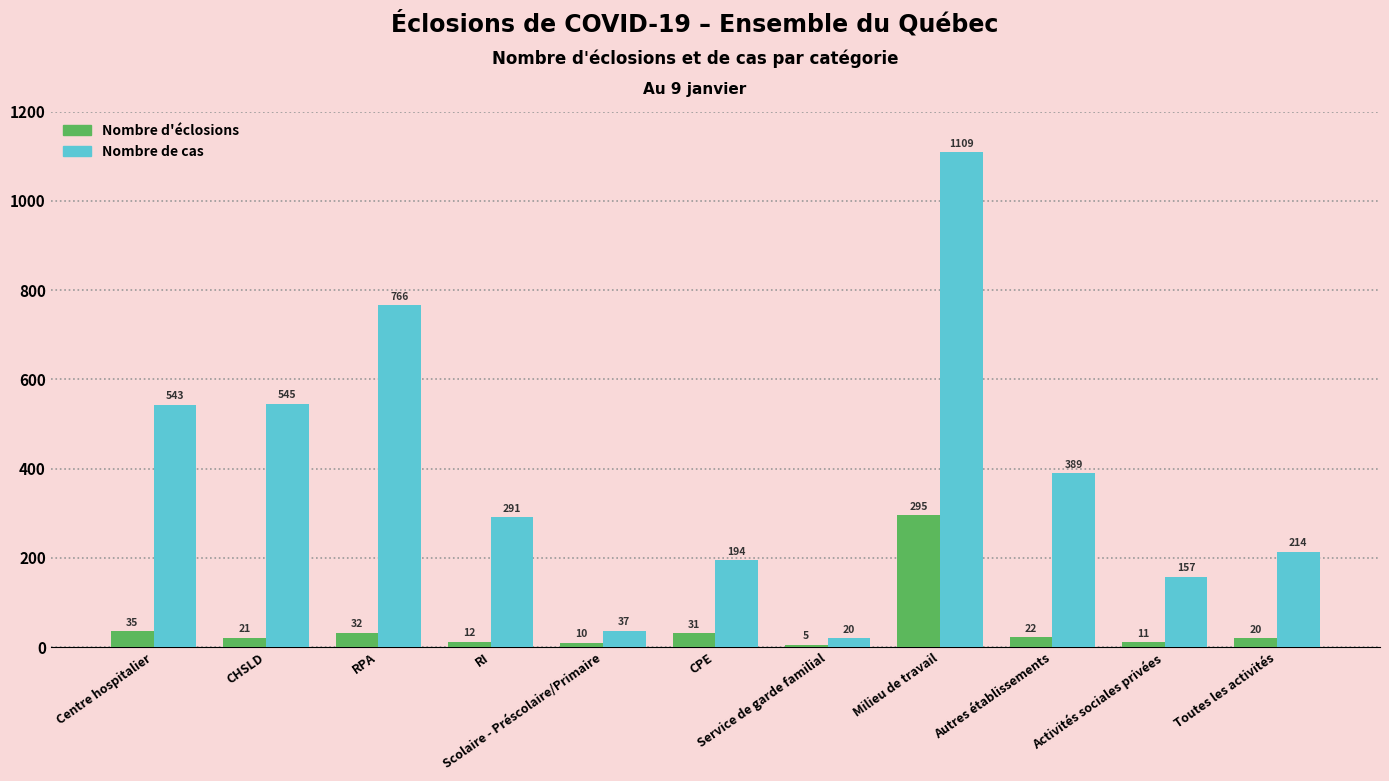

At which label does Nombre d'éclosions first exceed 21?

Centre hospitalier